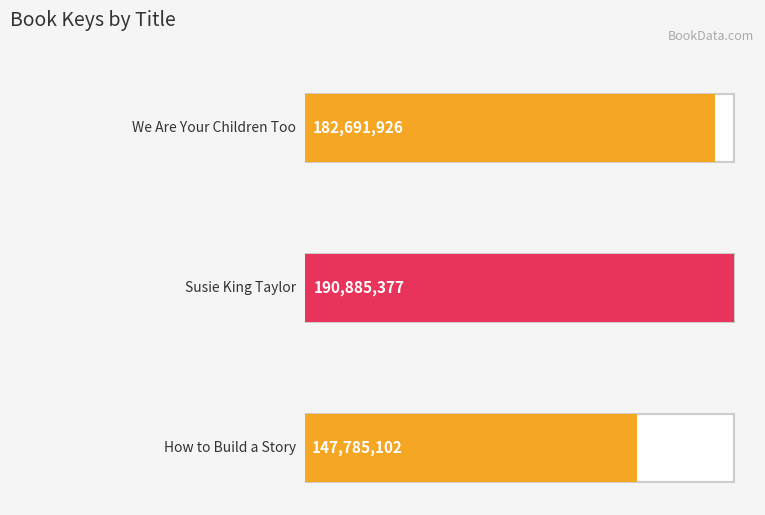

What is the change in value from Susie King Taylor to How to Build a Story?

-43100275